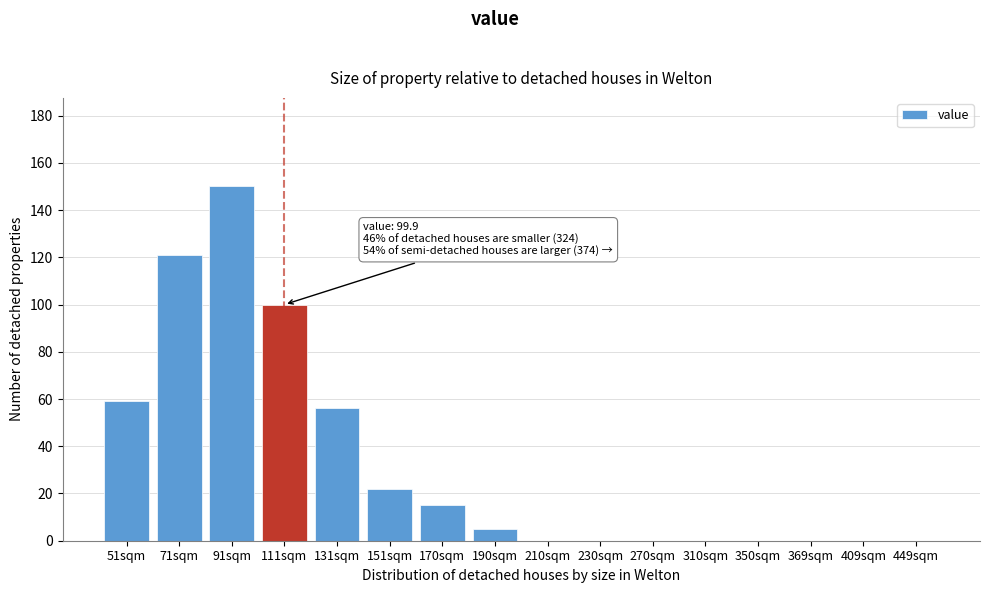

Reading left to right, list all the values displayed in this chart.

51sqm=59	71sqm=121	91sqm=150	111sqm=100	131sqm=56	151sqm=22	170sqm=15	190sqm=5	210sqm=0	230sqm=0	270sqm=0	310sqm=0	350sqm=0	369sqm=0	409sqm=0	449sqm=0